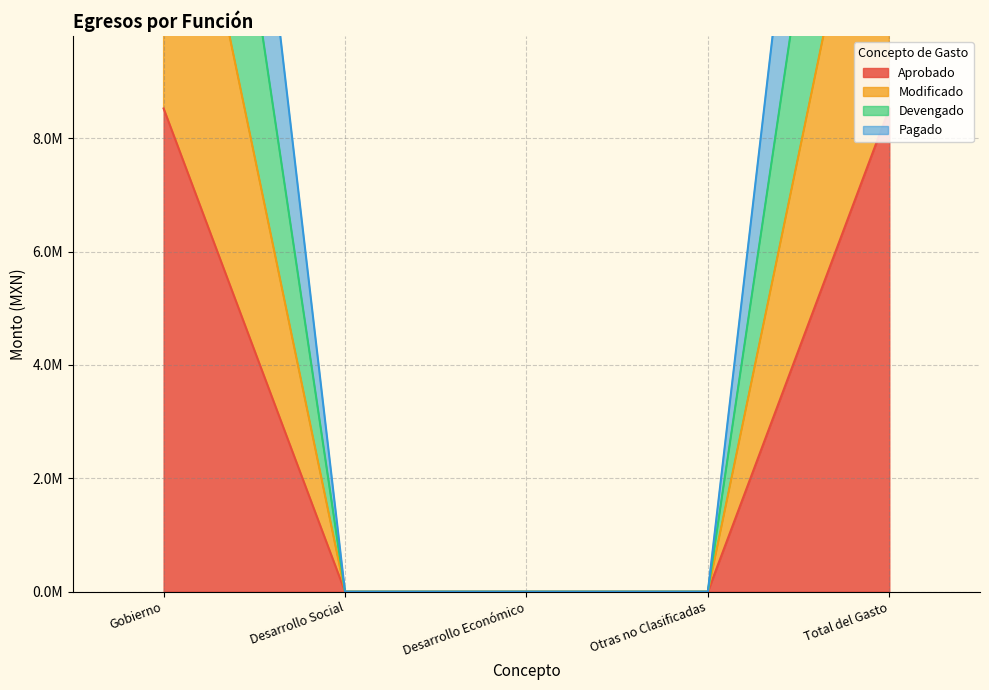

True or false: Pagado and Modificado intersect in this chart.

False